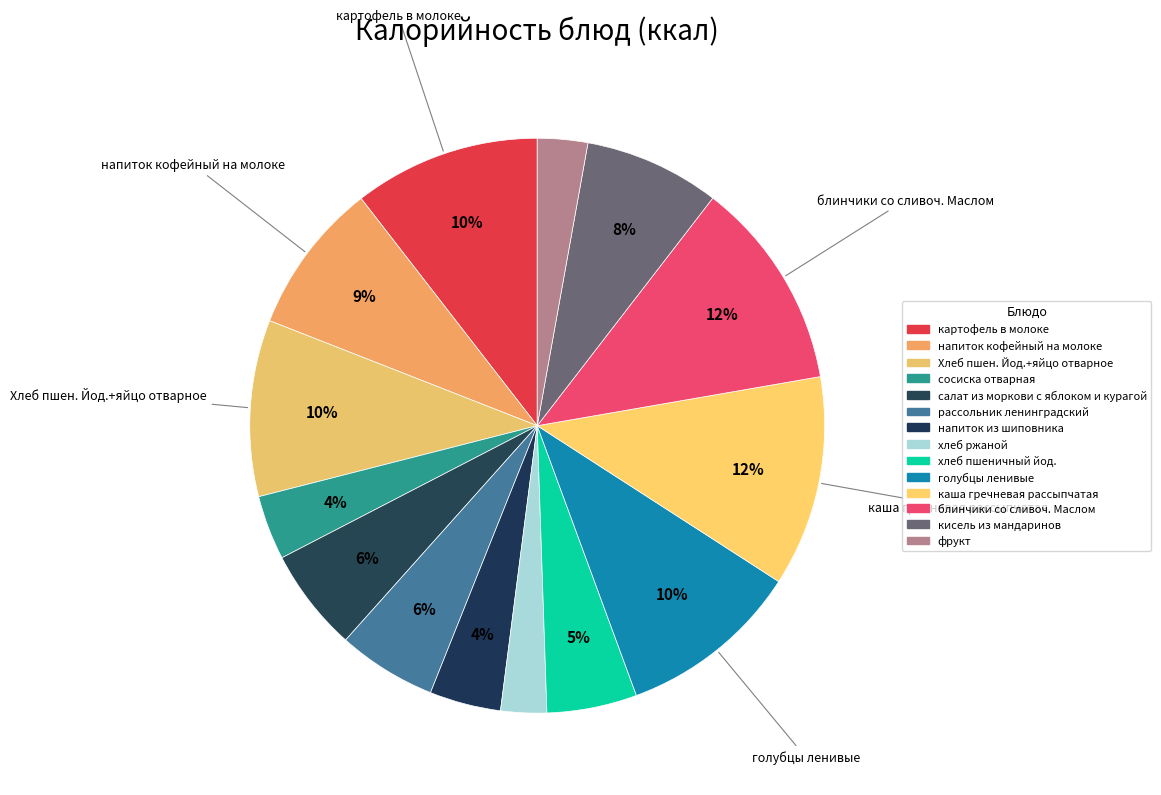

To the nearest percent, what percentage of the pie is кисель из мандаринов?

8%